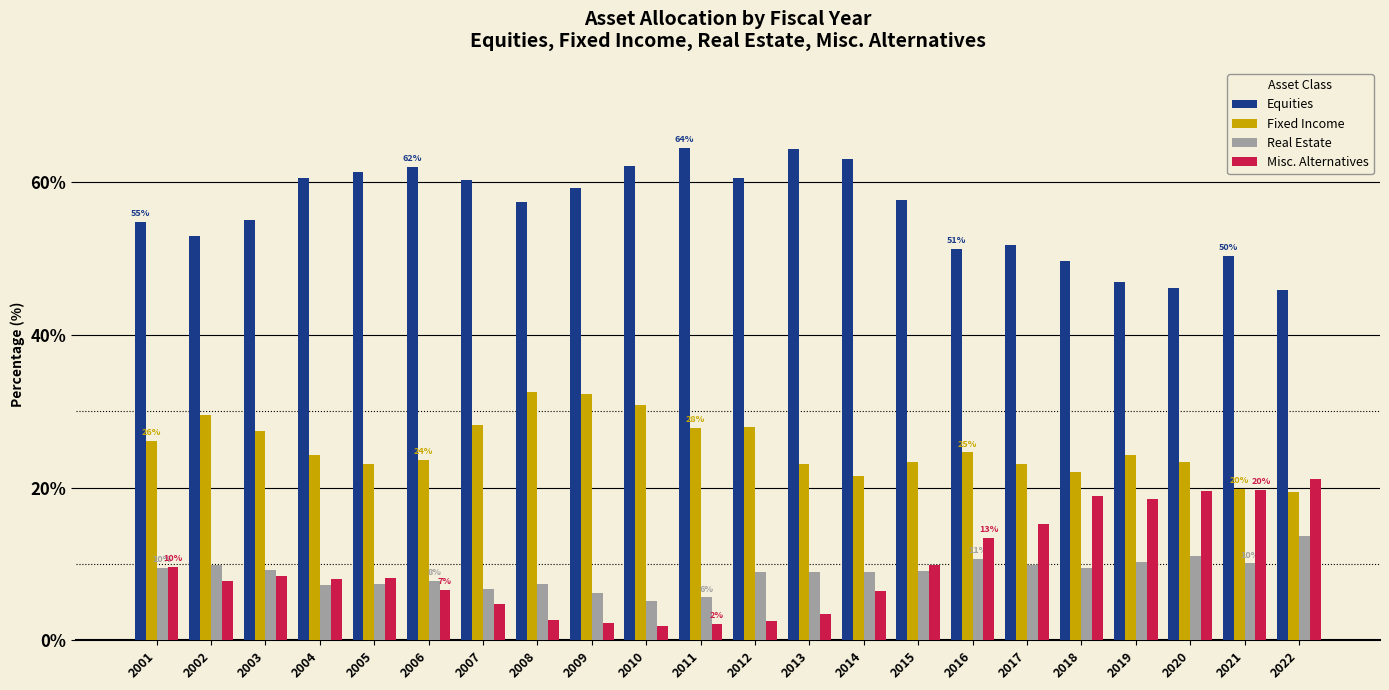

The Equities series shows 21.5 at 2002. True or false?

False